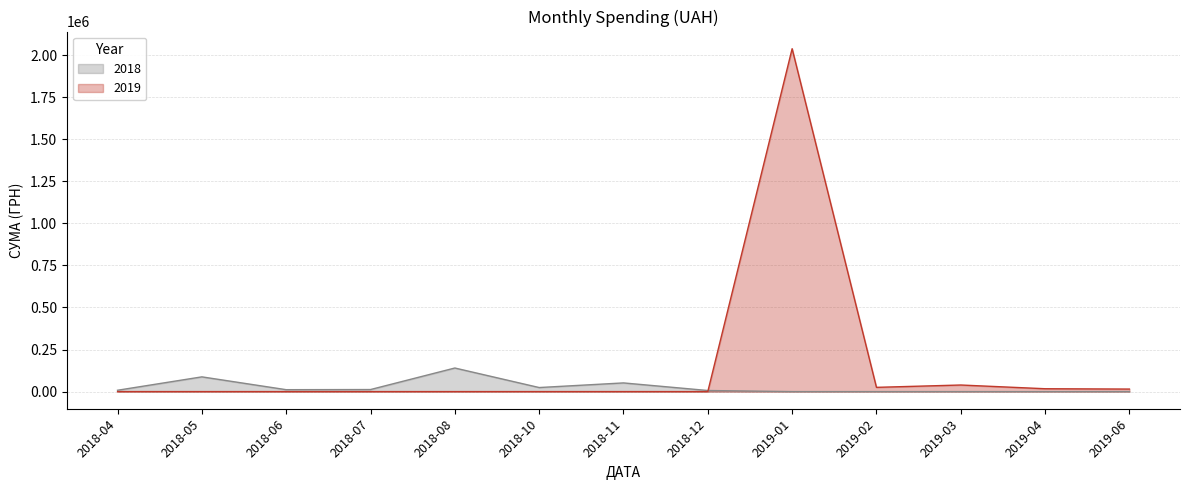

Which series has the widest spread of values?

2019